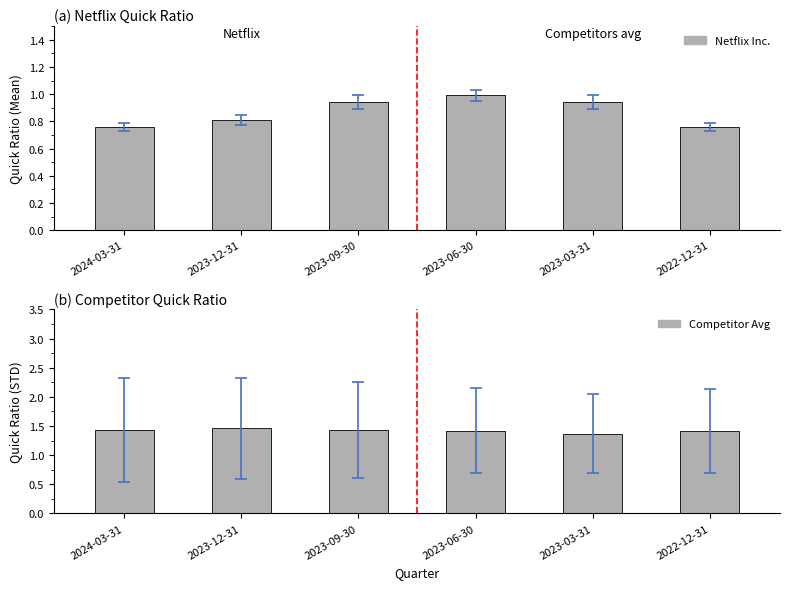

List the labels in order of Netflix Inc. value, largest first.

2023-06-30, 2023-09-30, 2023-03-31, 2023-12-31, 2024-03-31, 2022-12-31